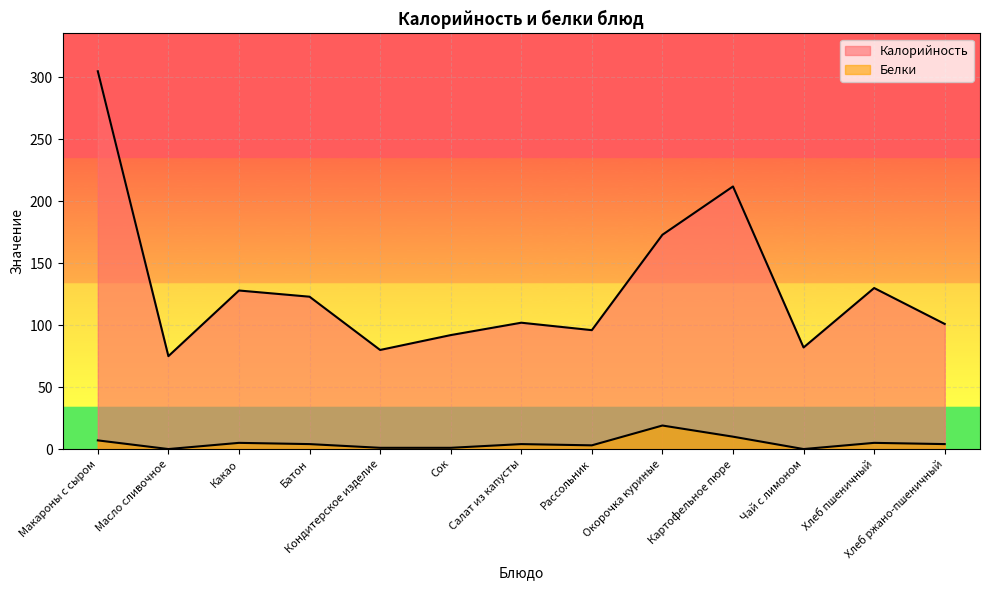

At which label does Белки first exceed 4?

Макароны с сыром